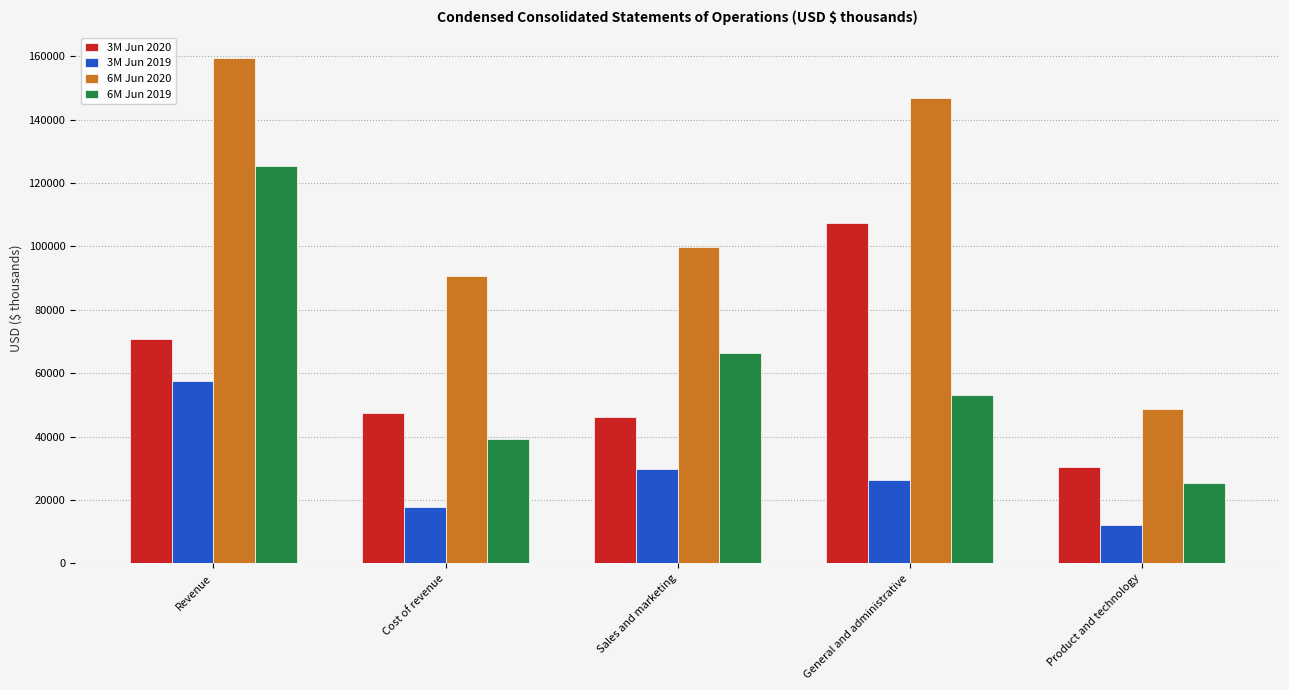

Between Cost of revenue and Sales and marketing, which series saw the biggest shift?

6M Jun 2019